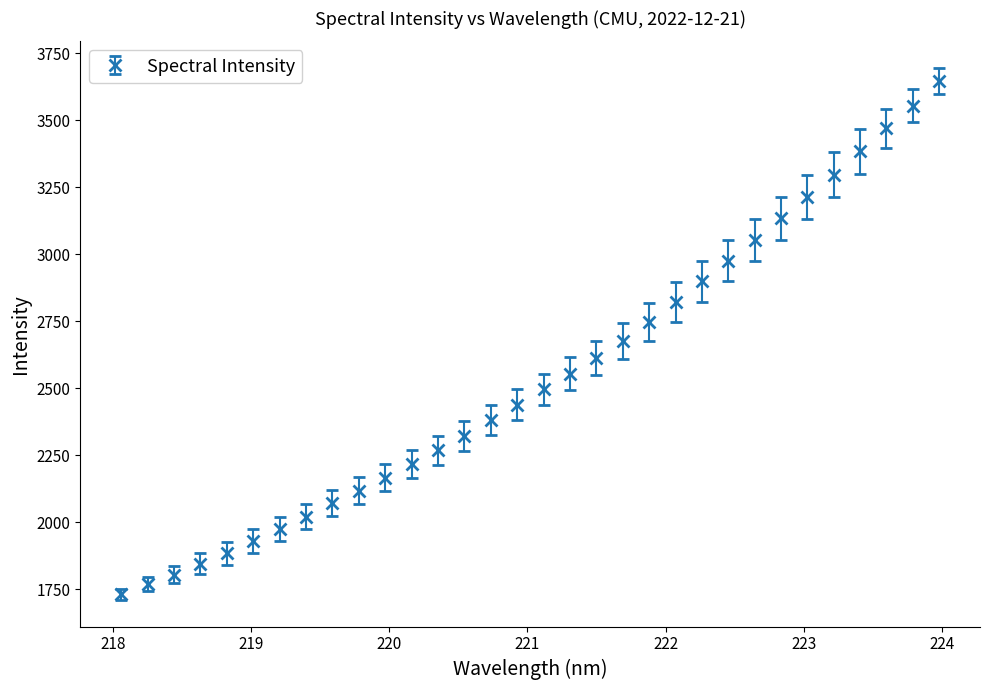

Reading right to left, list all the values displayed in this chart.

3646.5	3554.6	3470.4	3383.8	3296.7	3215.5	3135.0	3054.1	2976.5	2899.1	2821.8	2748.8	2676.5	2612.1	2555.3	2496.8	2438.4	2382.3	2322.8	2269.1	2216.6	2167.2	2118.3	2071.3	2020.7	1974.6	1929.4	1884.2	1845.8	1805.3	1769.9	1731.5